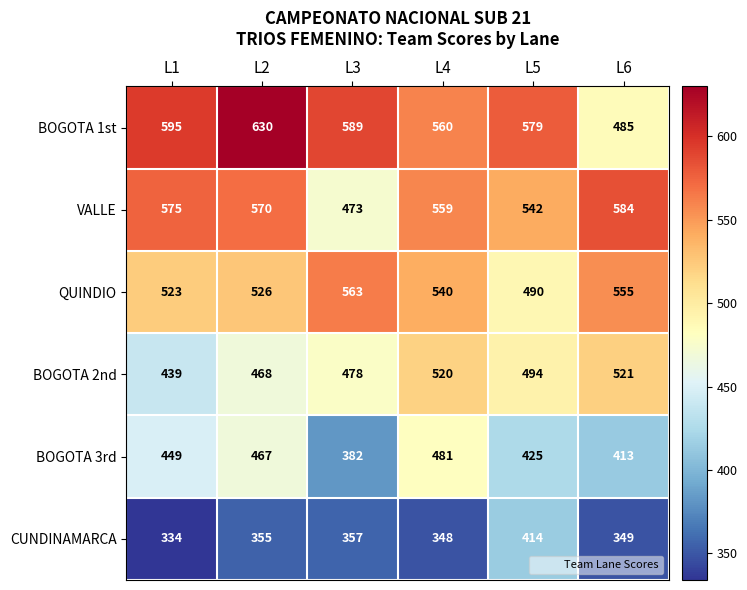

What is the difference between the QUINDIO values at L1 and L3?

40